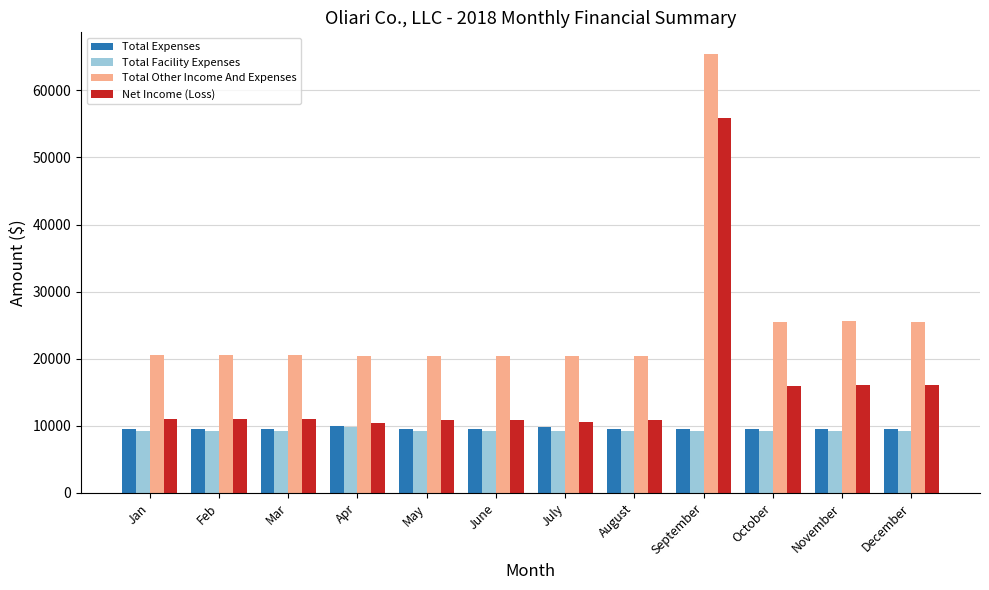

At which category does the chart reach its peak across all series?

September